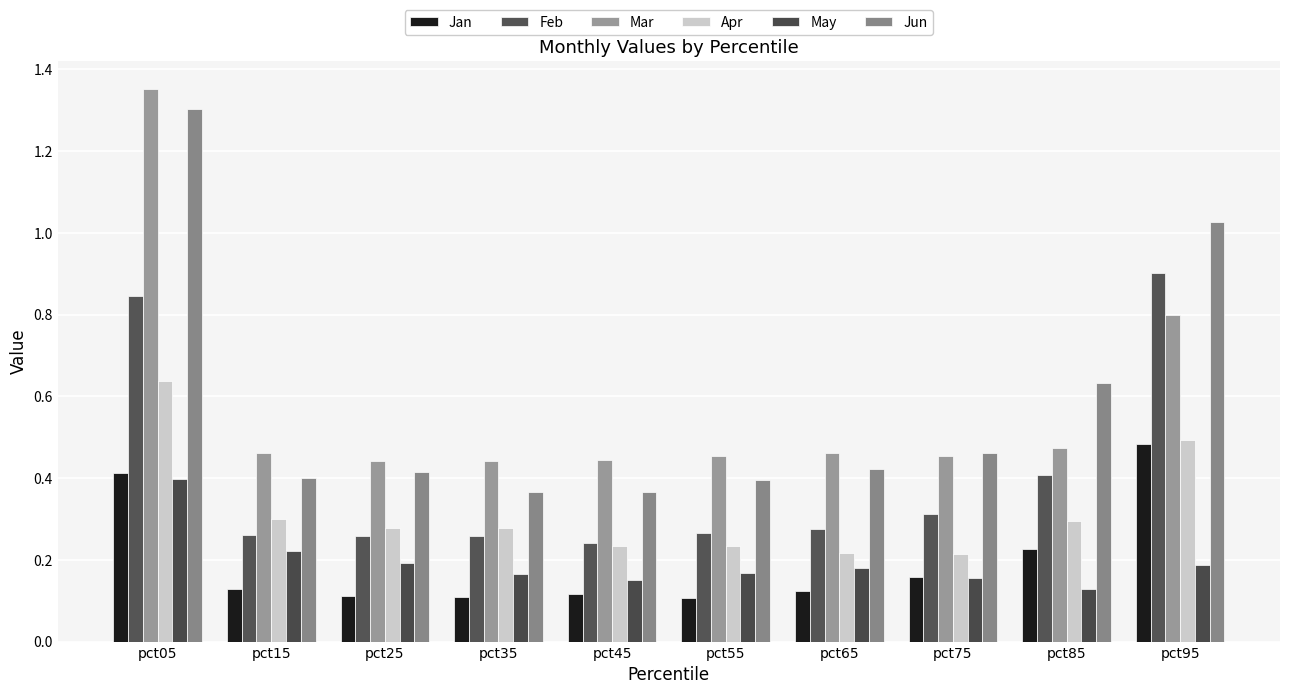

Reading left to right, extract all data points from this chart.

Jan: 0.4	0.1	0.1	0.1	0.1	0.1	0.1	0.2	0.2	0.5
Feb: 0.8	0.3	0.3	0.3	0.2	0.3	0.3	0.3	0.4	0.9
Mar: 1.4	0.5	0.4	0.4	0.4	0.5	0.5	0.5	0.5	0.8
Apr: 0.6	0.3	0.3	0.3	0.2	0.2	0.2	0.2	0.3	0.5
May: 0.4	0.2	0.2	0.2	0.2	0.2	0.2	0.2	0.1	0.2
Jun: 1.3	0.4	0.4	0.4	0.4	0.4	0.4	0.5	0.6	1.0